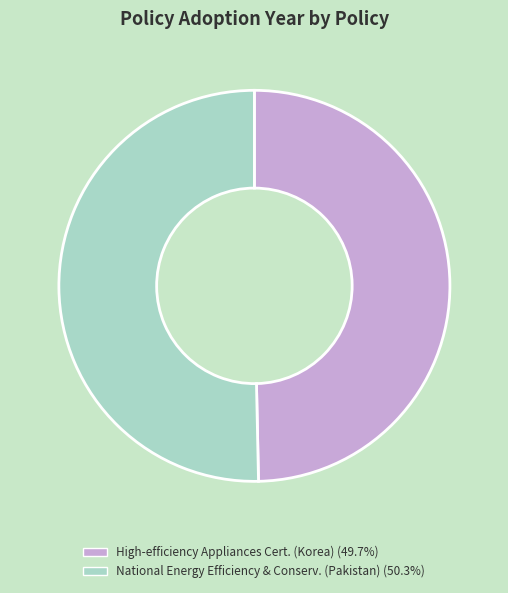

Count the number of slices in the pie.

2